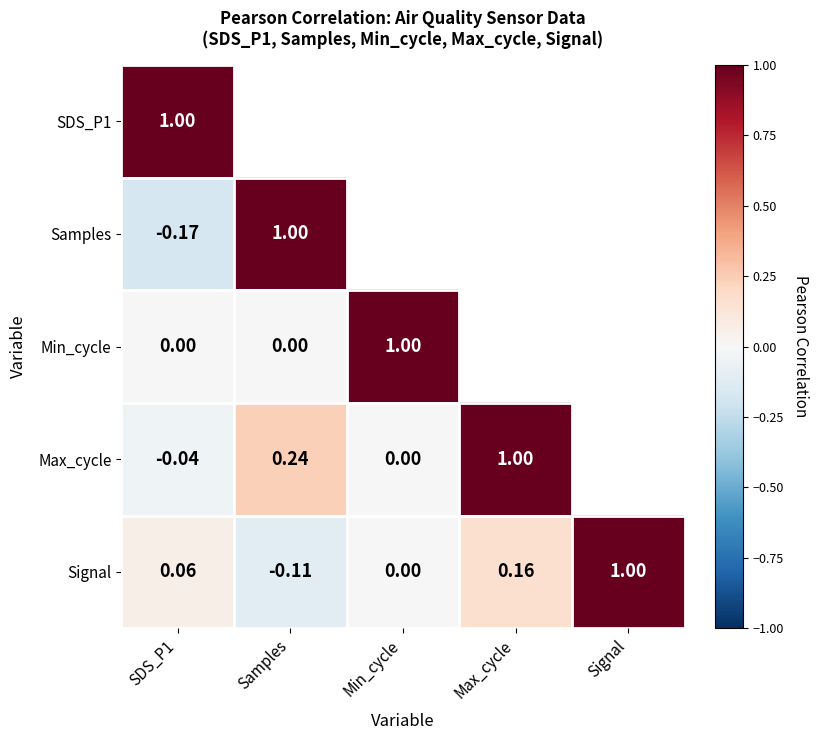

Which category has the lowest value in the Signal series?

Samples